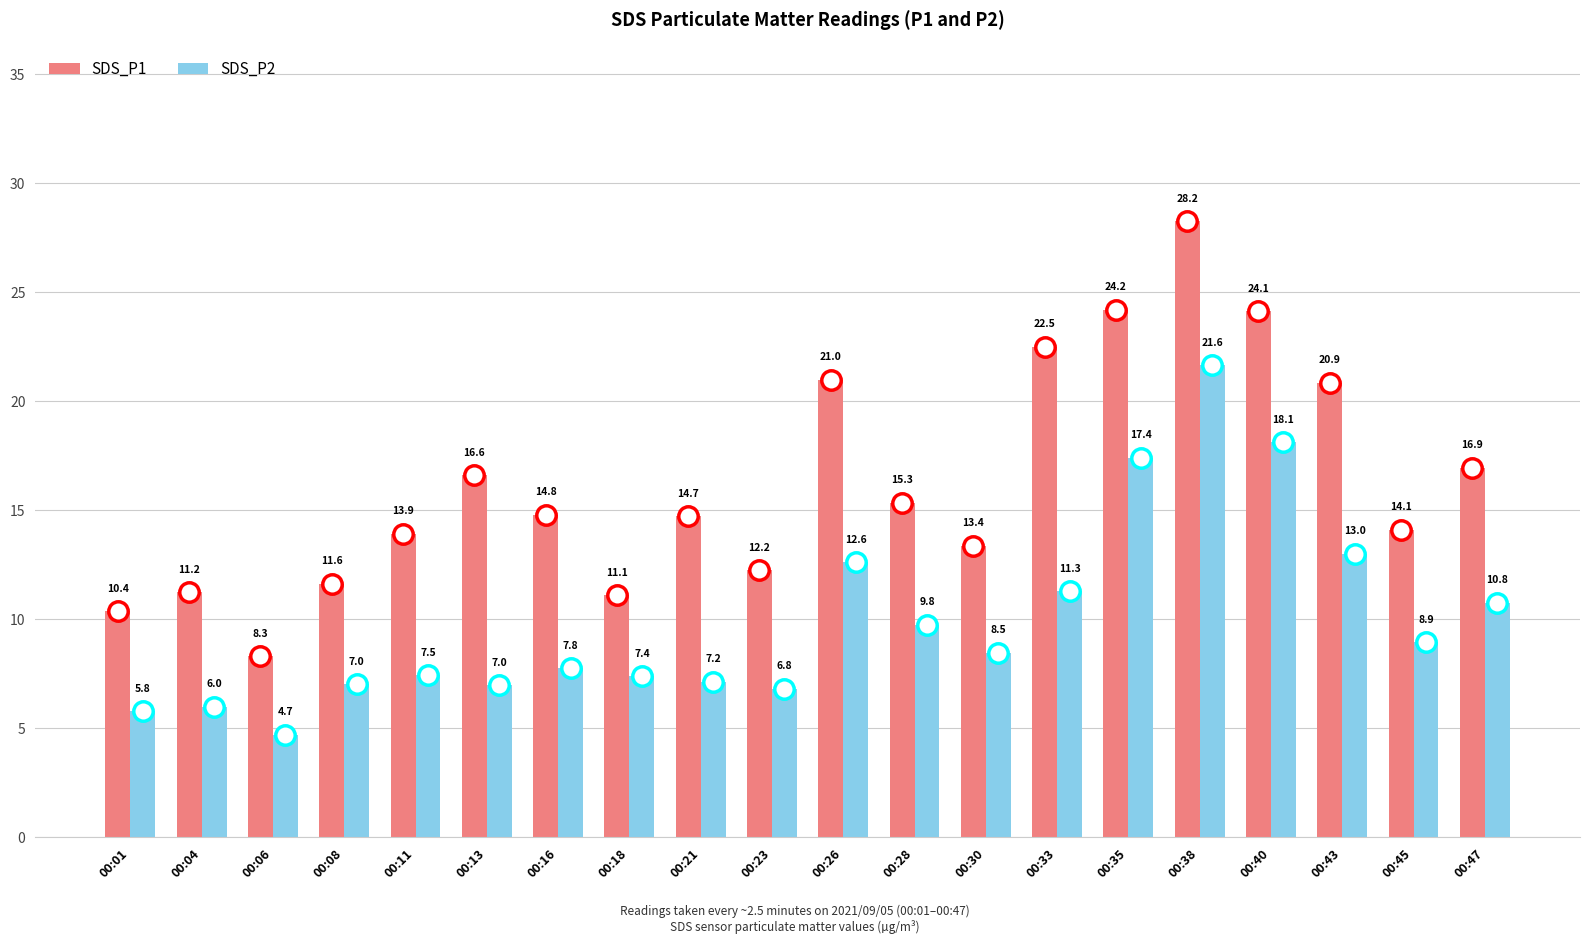

How many data points in SDS_P1 are above 14?

12